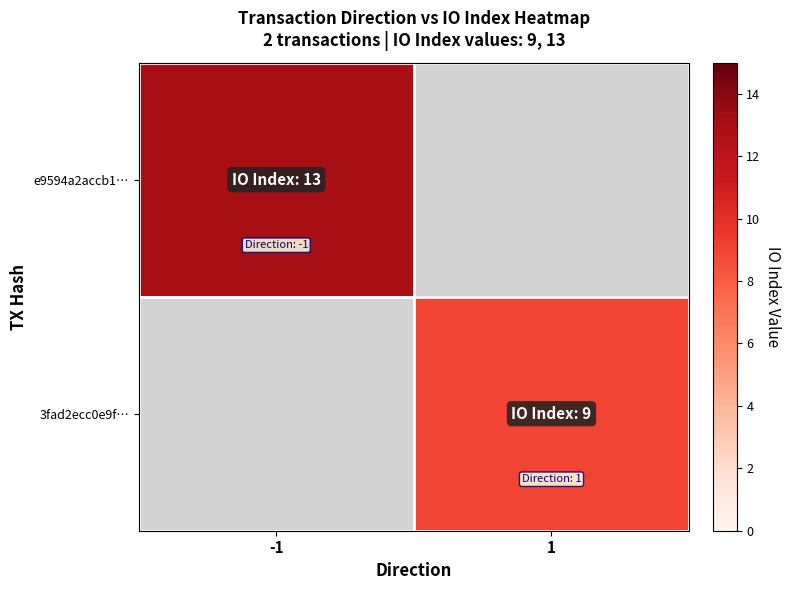

Is the value of 3fad2ecc0e9f… at 1 greater than the value of e9594a2accb1… at 1?

No